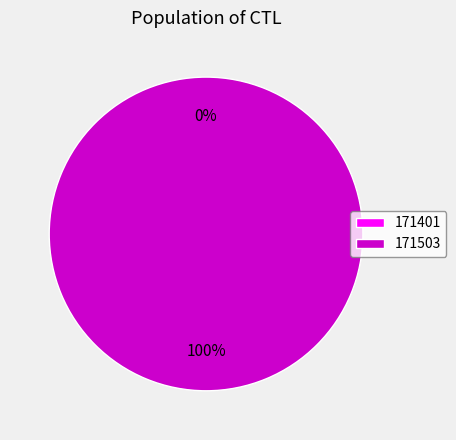

How many segments does this pie chart have?

2